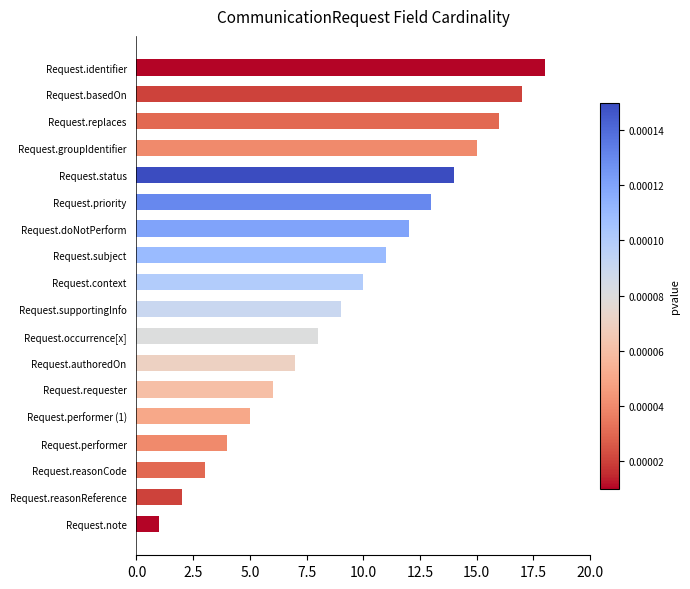

List the labels in order of value, smallest first.

Request.note, Request.reasonReference, Request.reasonCode, Request.performer, Request.performer (1), Request.requester, Request.authoredOn, Request.occurrence[x], Request.supportingInfo, Request.context, Request.subject, Request.doNotPerform, Request.priority, Request.status, Request.groupIdentifier, Request.replaces, Request.basedOn, Request.identifier